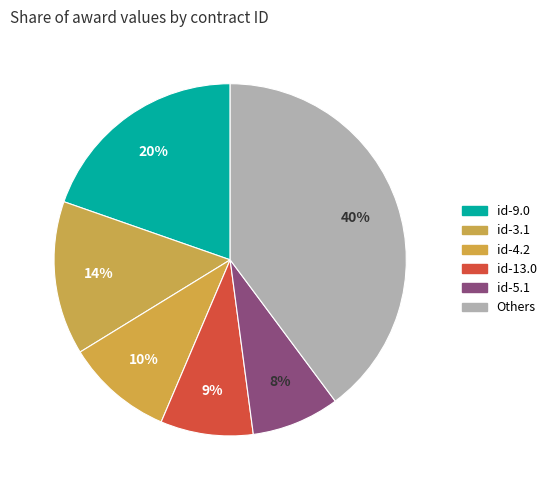

Is there any slice that represents more than half of the pie?

No